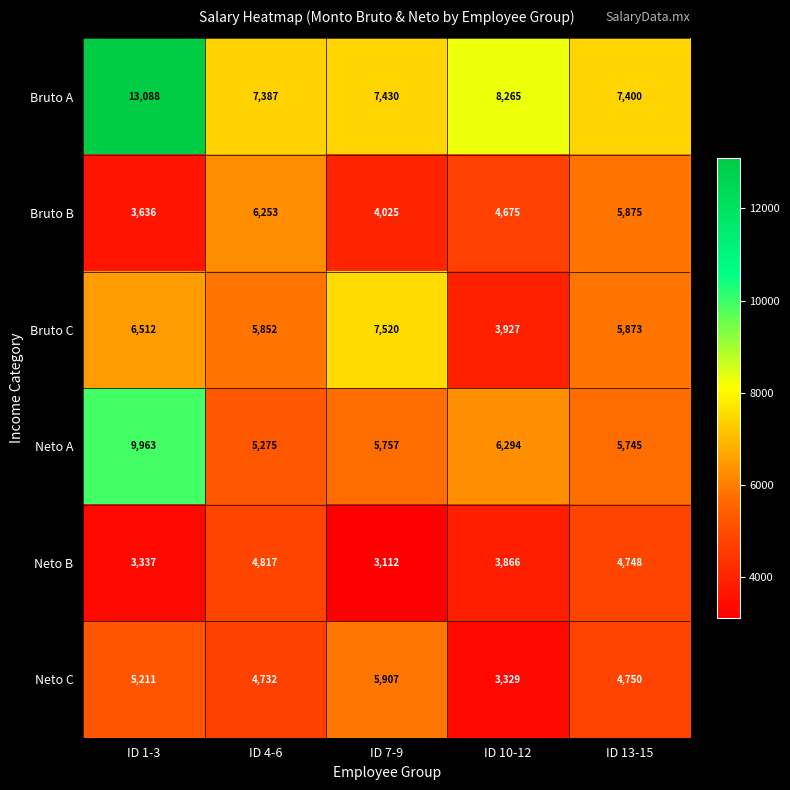

Which category has the lowest value across all series?

ID 7-9